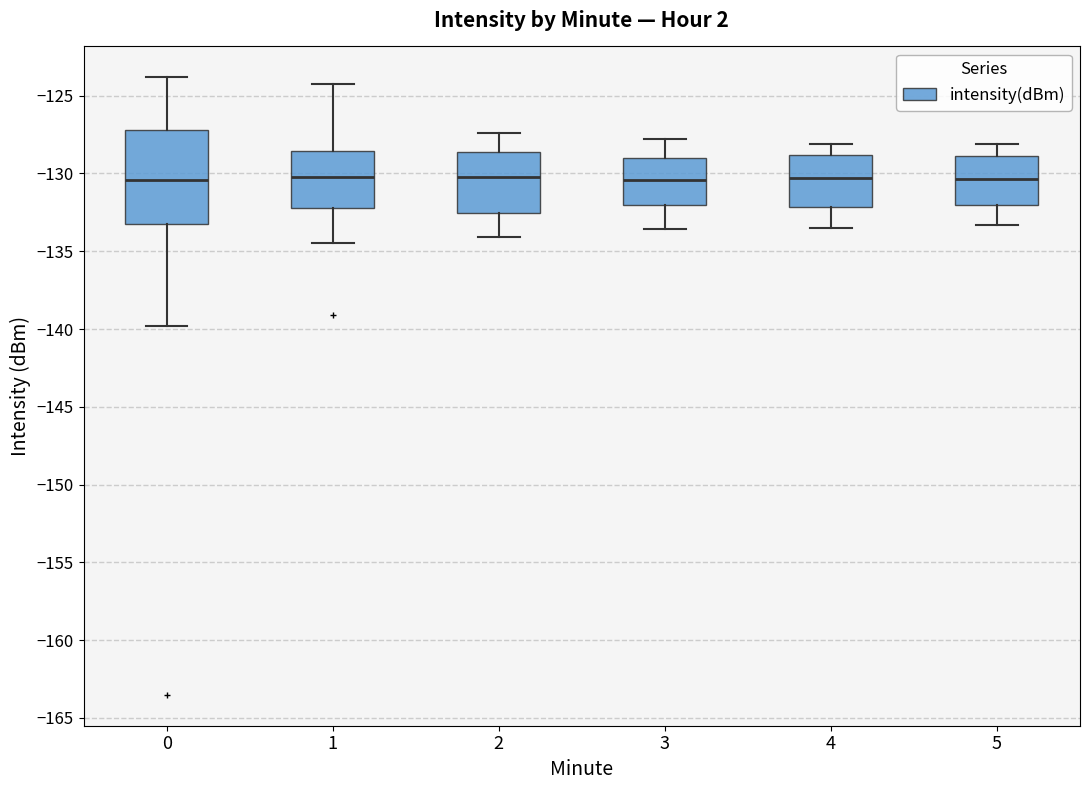

Reading left to right, read every box against the y-axis: the position of its median line, the range the box covers, and the ends of its whiskers. The values are not printed on the chart, so give them approximately, as read against the axis.

0: median -130.5, box -133.5 to -127.0, whiskers -140.0 to -124.0
1: median -130.0, box -132.0 to -128.5, whiskers -134.5 to -124.5
2: median -130.0, box -132.5 to -128.5, whiskers -134.0 to -127.5
3: median -130.5, box -132.0 to -129.0, whiskers -133.5 to -128.0
4: median -130.5, box -132.0 to -129.0, whiskers -133.5 to -128.0
5: median -130.5, box -132.0 to -129.0, whiskers -133.5 to -128.0